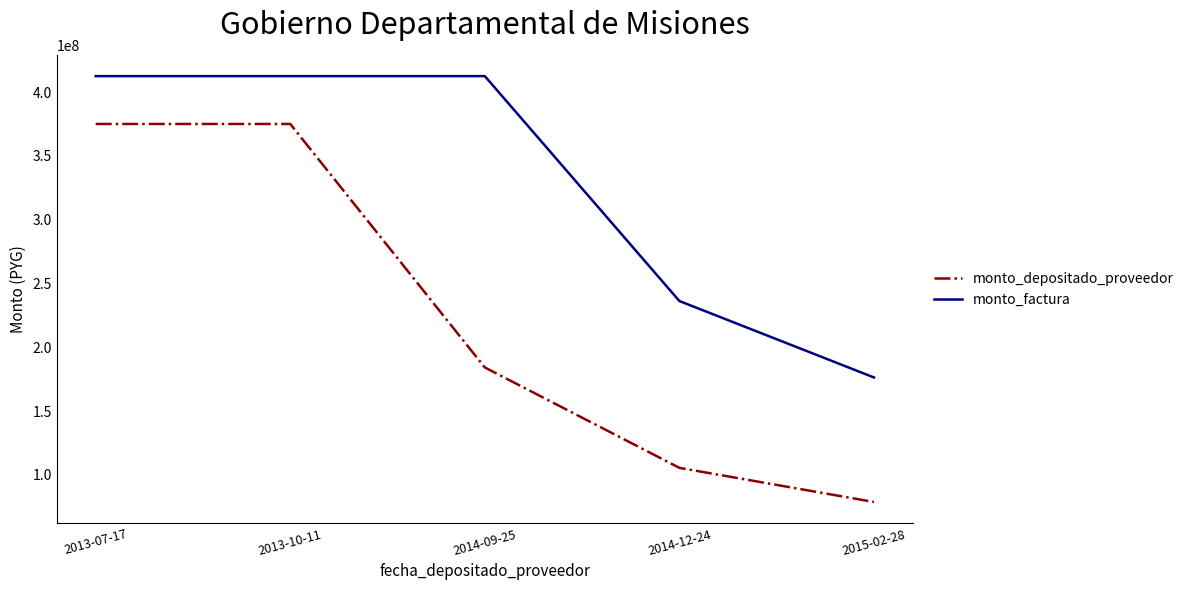

The value of monto_factura at 2015-02-28 is 295738941. True or false?

False